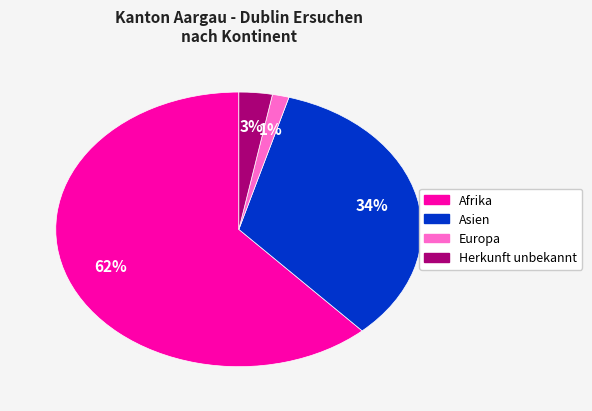

Is there a majority slice in this chart?

Yes